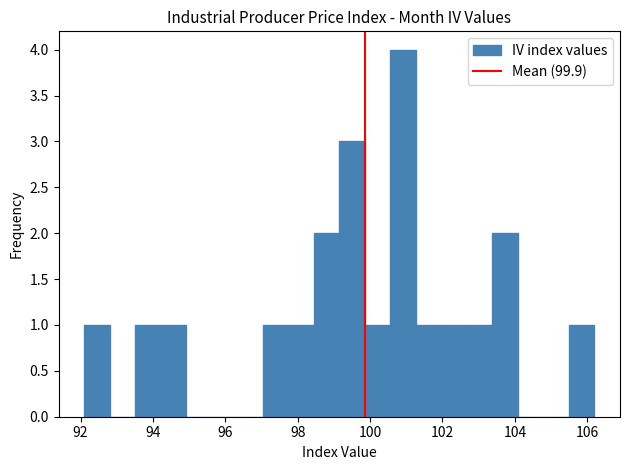

Read against the x-axis, roughly where is the centre of the tallest bar?

101.0